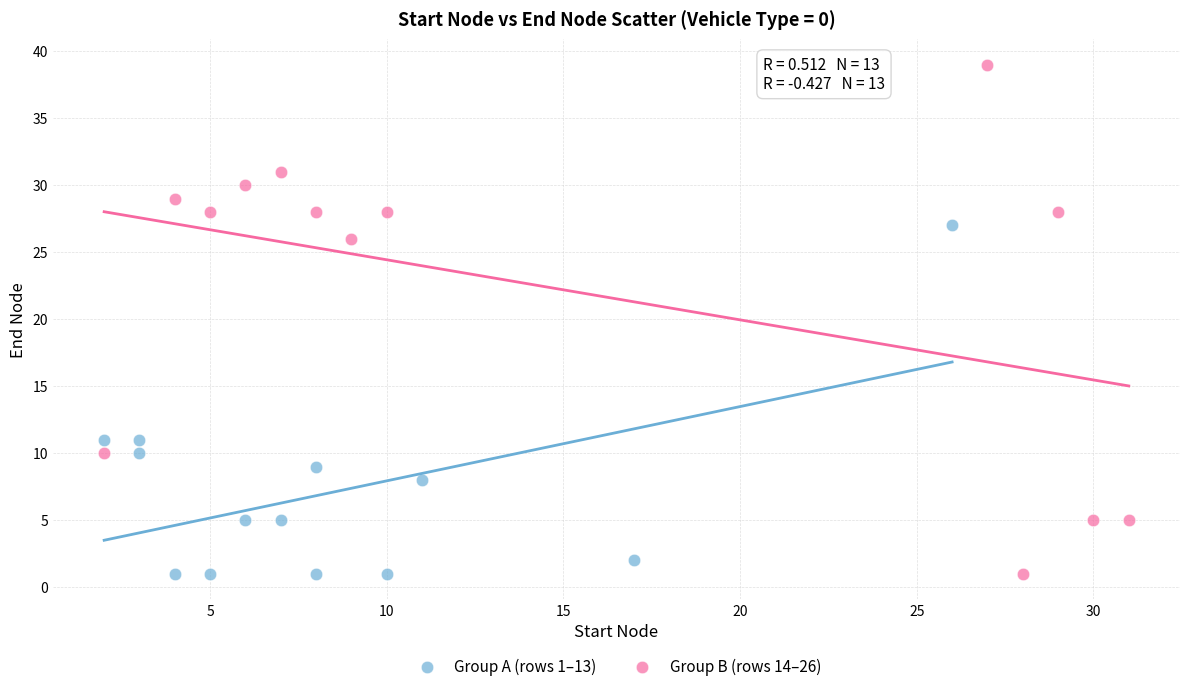

Which series has the widest spread of Y values?

Group B (rows 14–26)